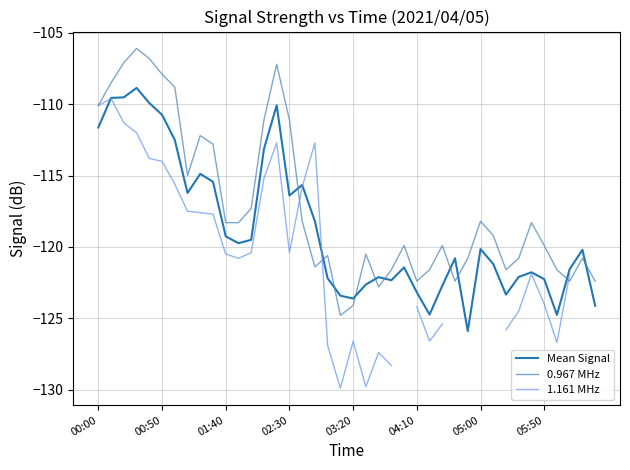

How many series are shown in this chart?

3